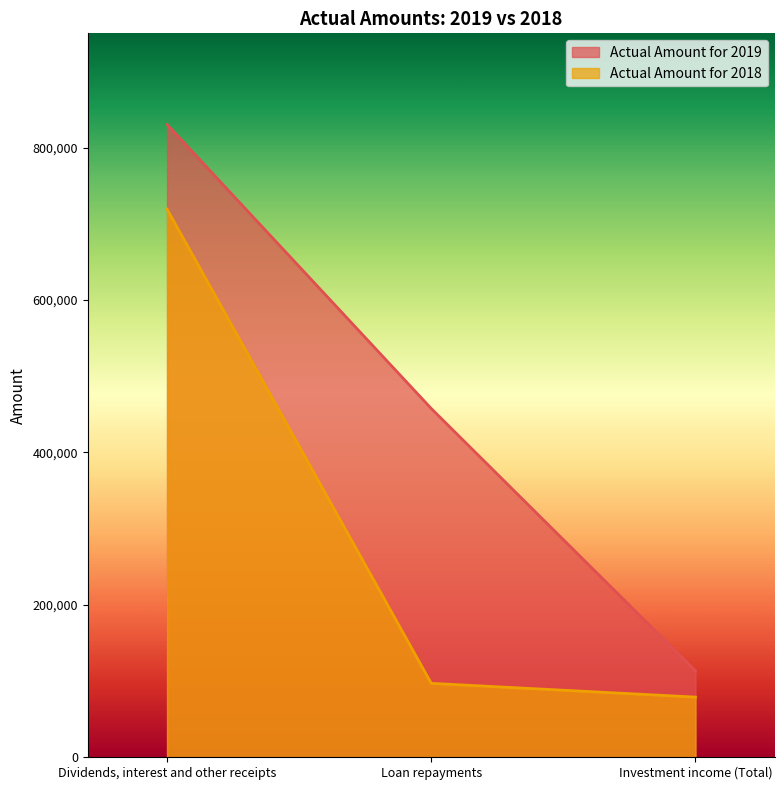

Reading left to right, list all the values displayed in this chart.

Actual Amount for 2019: 830407	457650	113461
Actual Amount for 2018: 719344	97020	78976